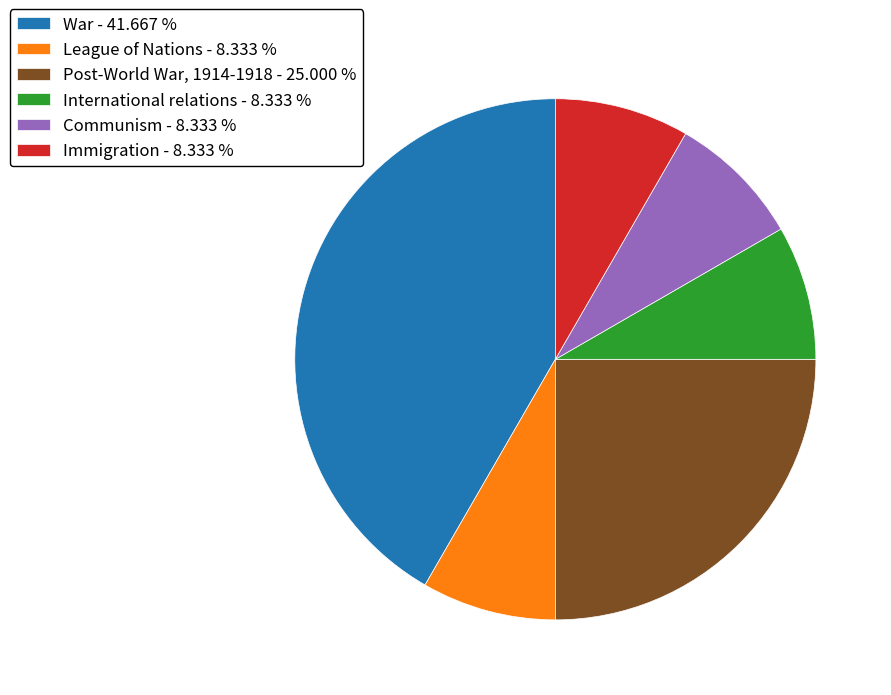

Is there a majority slice in this chart?

No